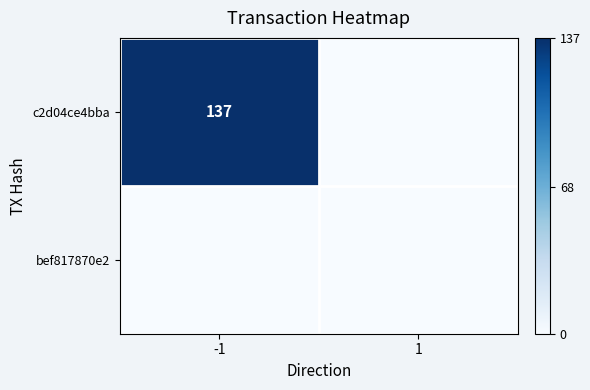

Is it true that c2d04ce4bba equals 137 at -1?

True